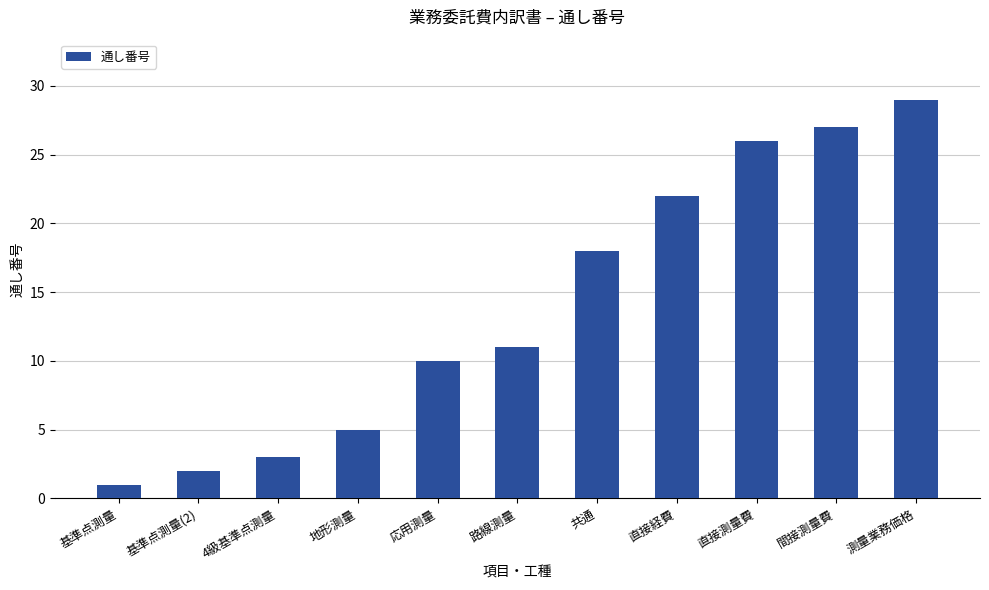

What position from the right is 4級基準点測量?

9